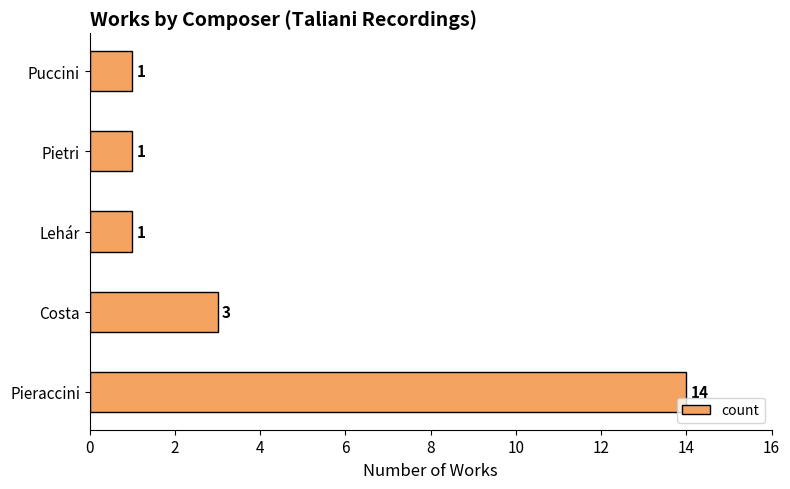

Is it true that the value at Lehár is 2?

False